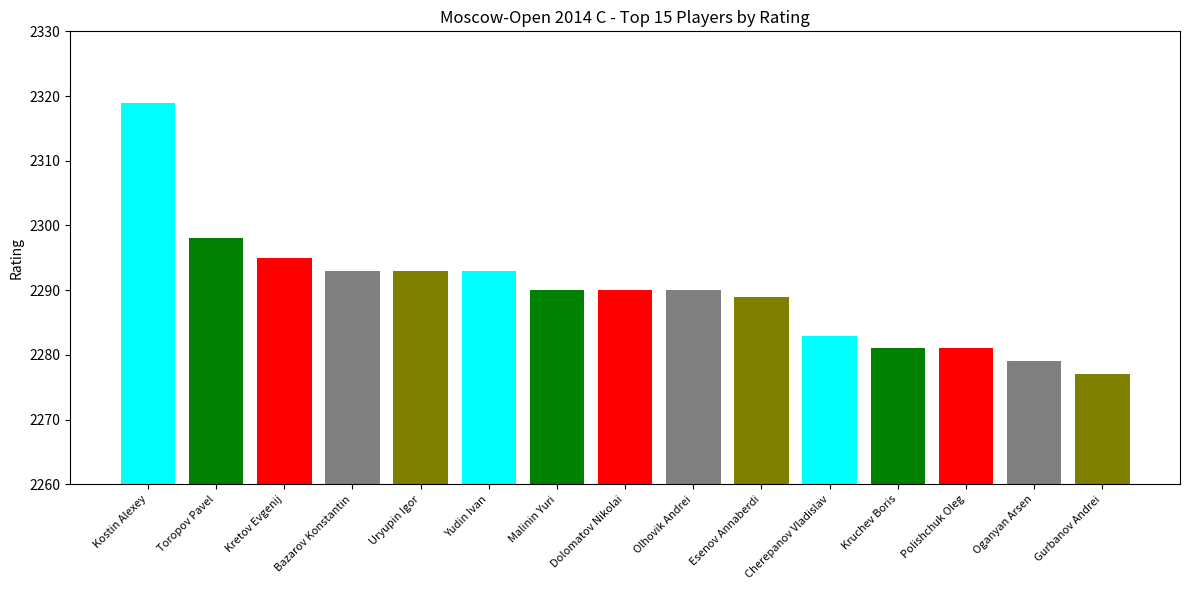

What is the greatest value displayed?

2319